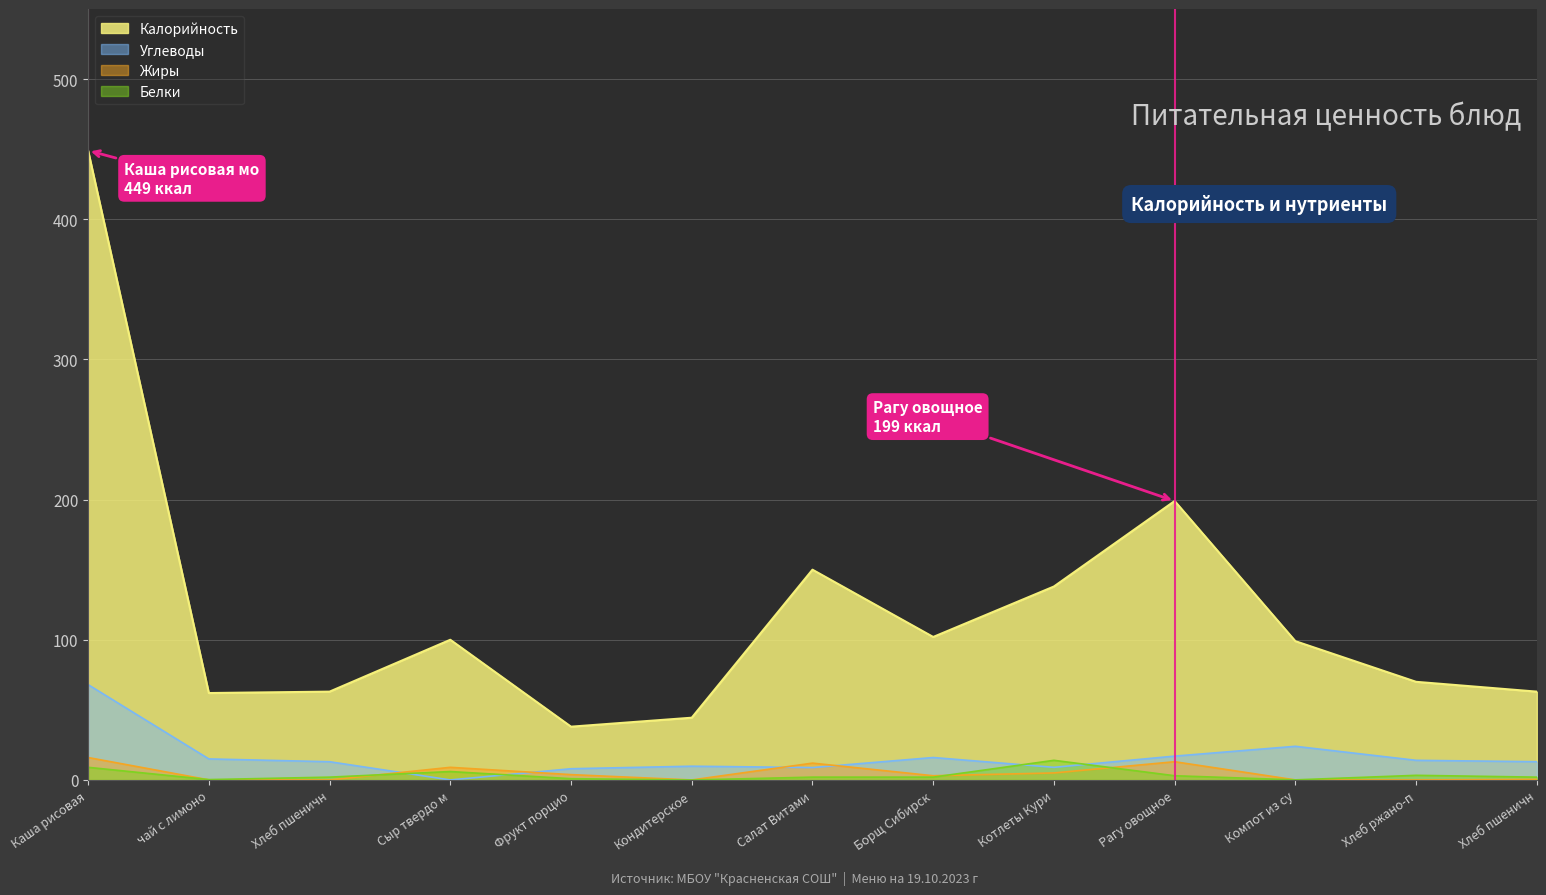

What are all the series names shown in the legend?

Калорийность, Углеводы, Жиры, Белки